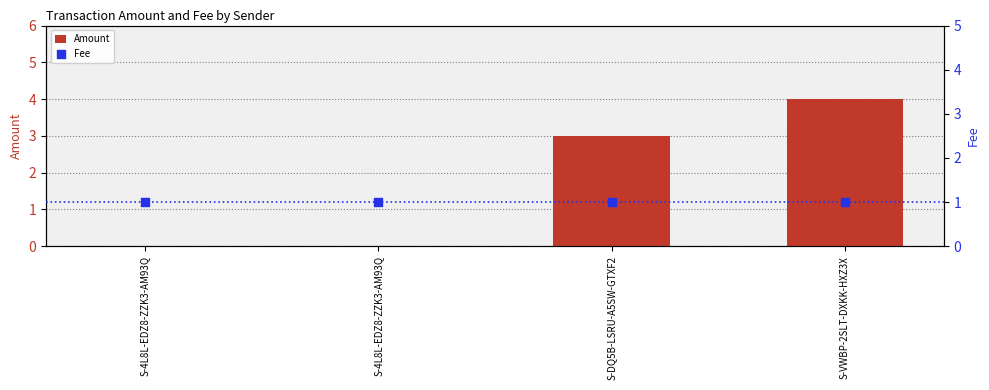

Which series has the largest Y range (max minus min)?

Amount